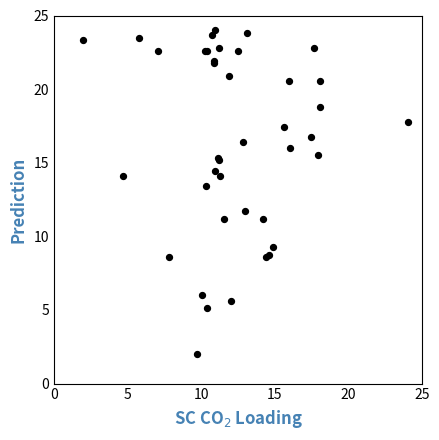

What Y value in the scatter plot is closest to 13?

13.4